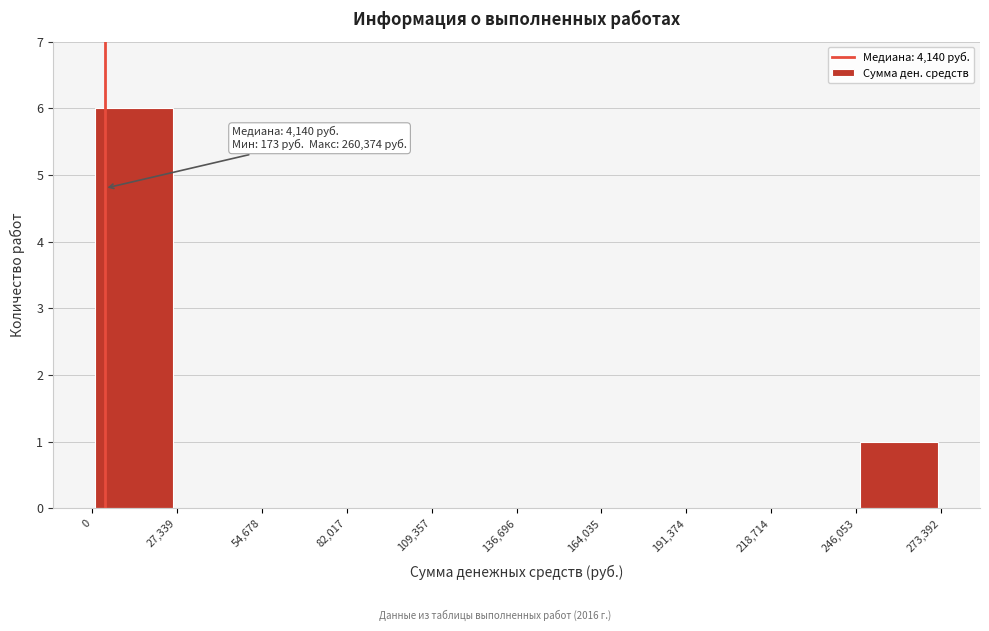

Which range on the x-axis has the tallest bar?

0 to 27,339